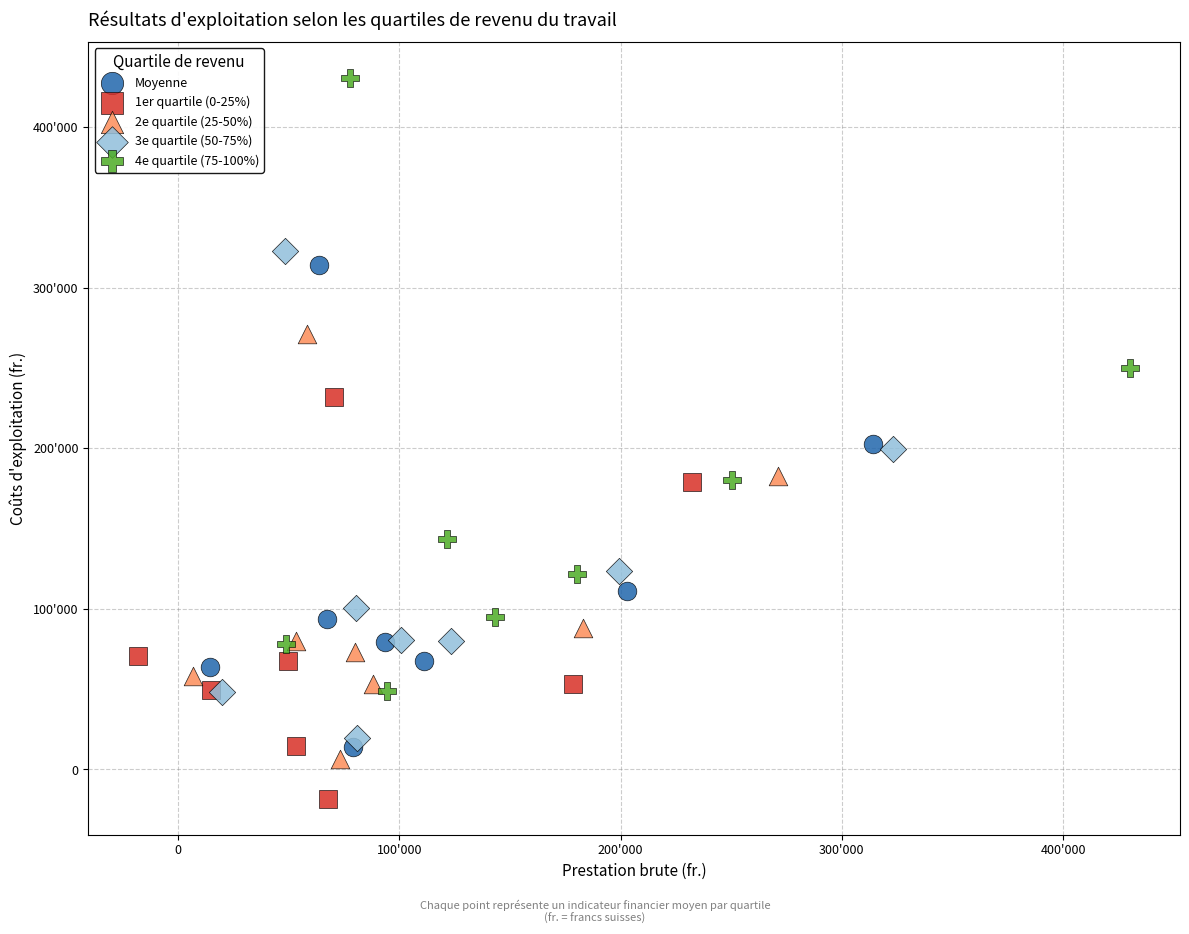

Which series has the largest Y range (max minus min)?

4e quartile (75-100%)